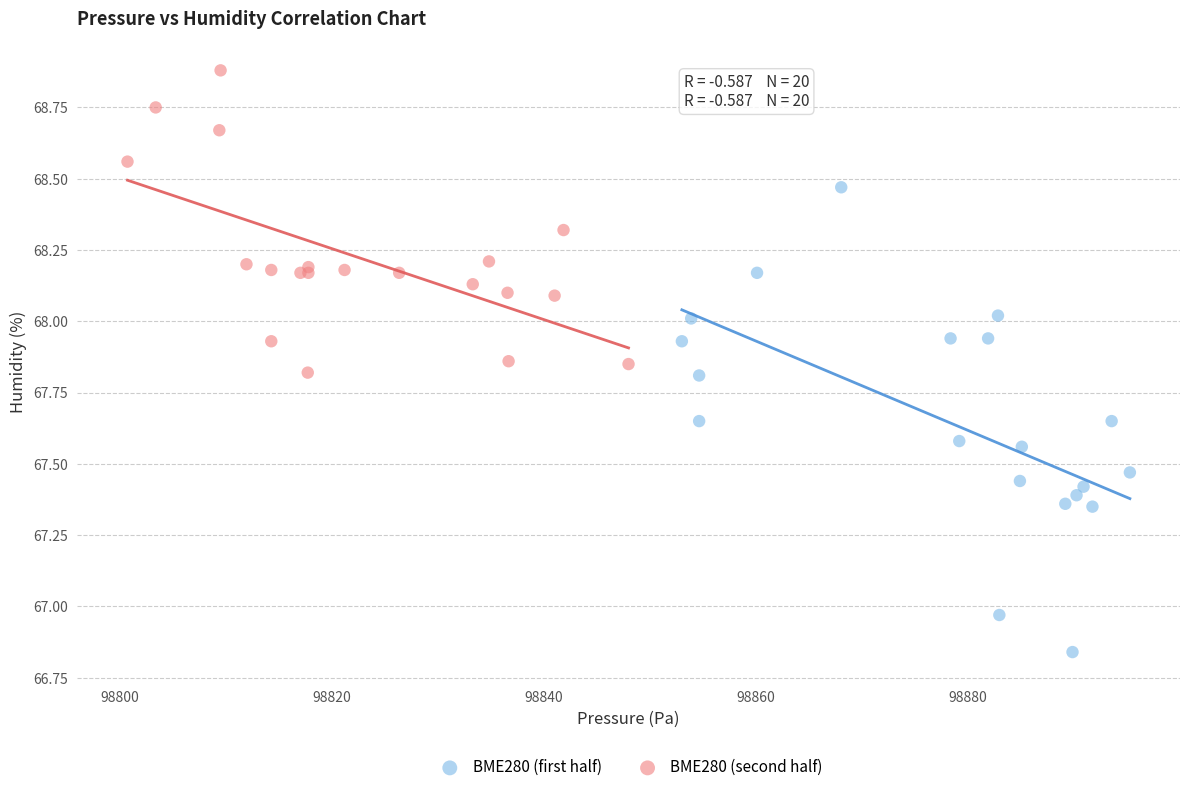

Which series has the largest Y range (max minus min)?

BME280 (first half)